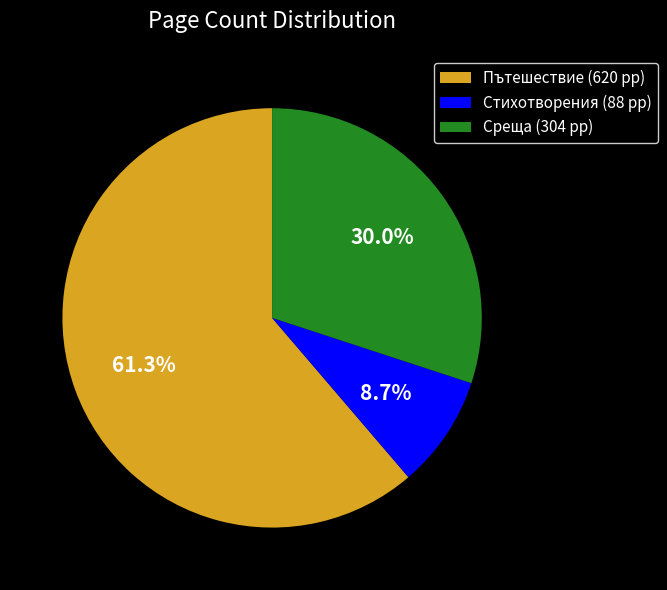

Approximately how many times larger is the value at Пътешествие (620 pp) compared to Стихотворения (88 pp)?

7.0